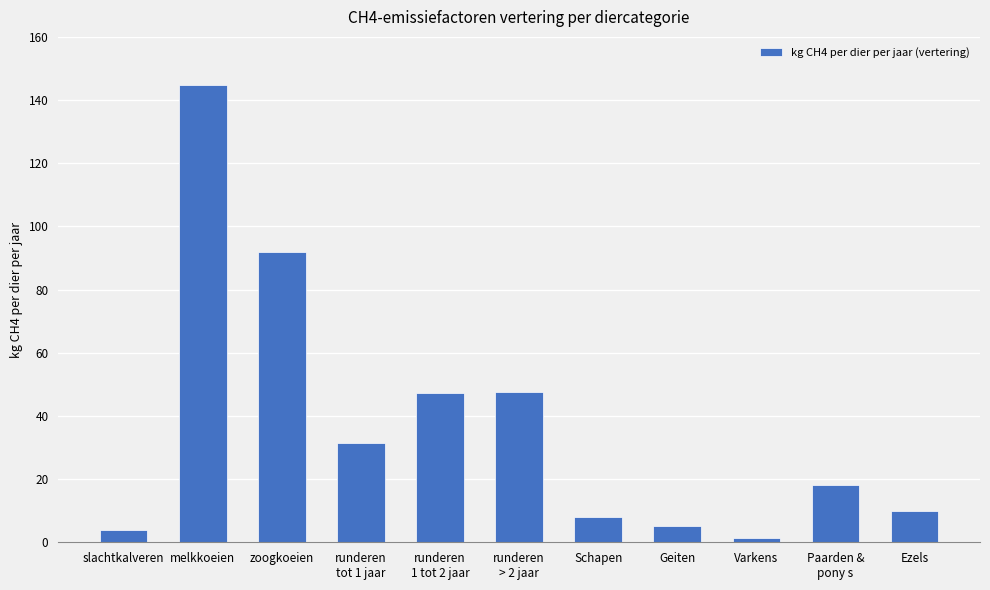

Which label corresponds to the largest value in the chart?

melkkoeien